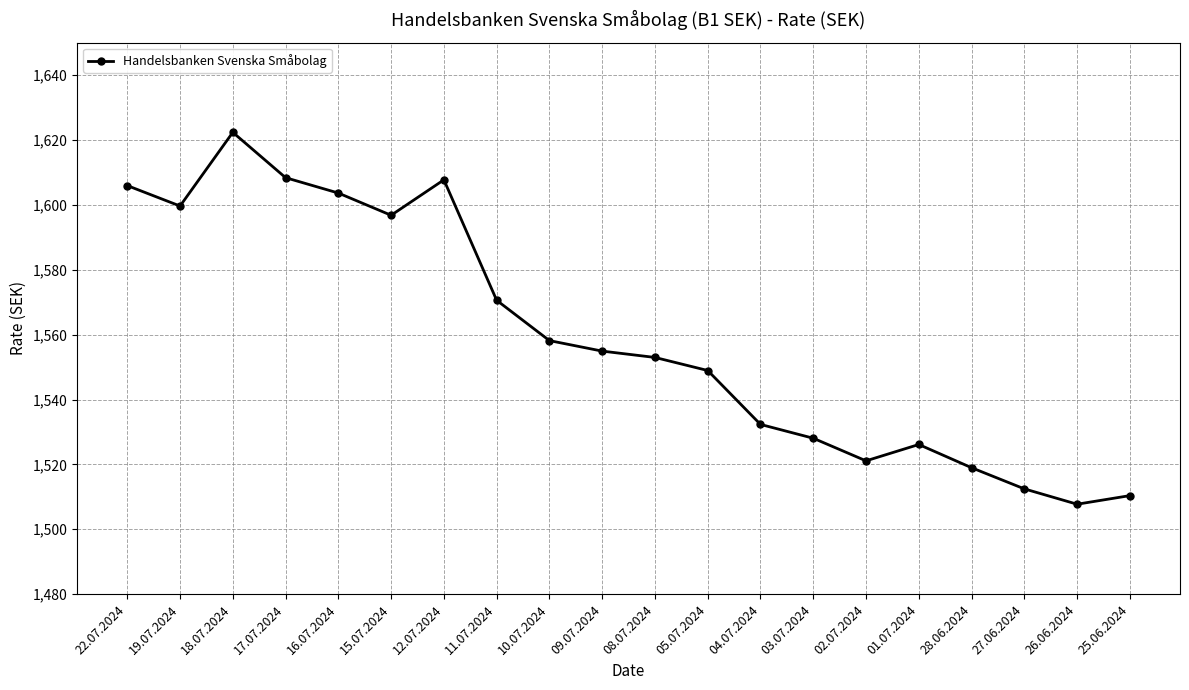

What position from the left is 27.06.2024?

18